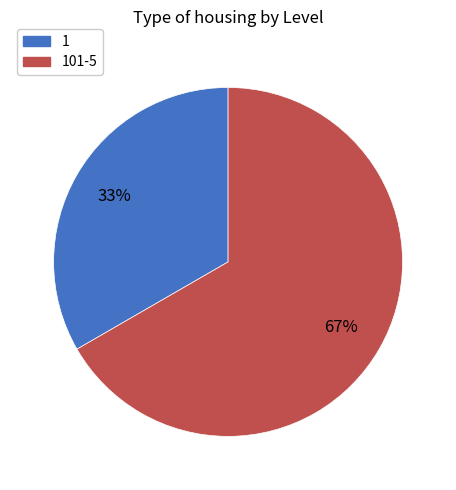

Count the number of slices in the pie.

2